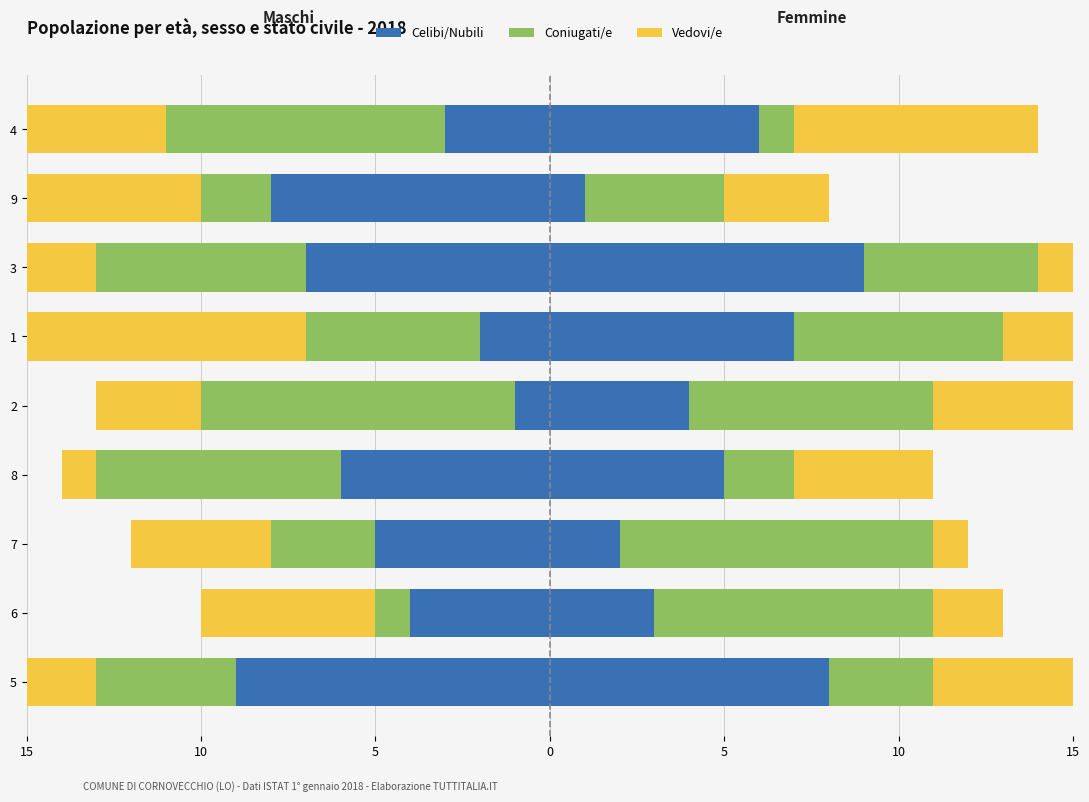

What are all the series names shown in the legend?

Celibi/Nubili, Coniugati/e, Vedovi/e